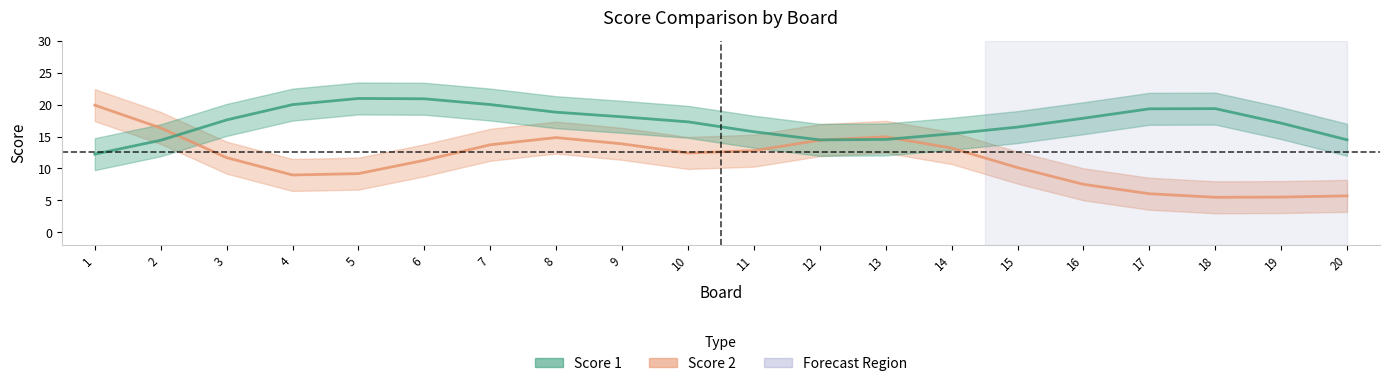

Which has a higher value, 9 or 4?

4